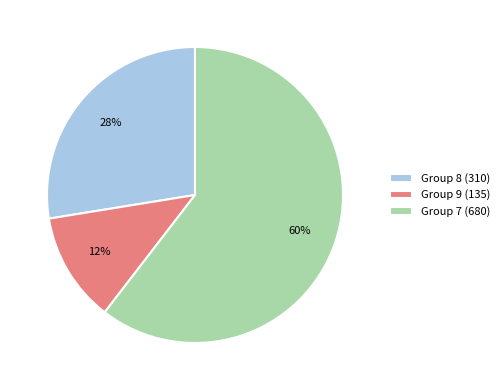

To the nearest percent, what portion does Group 7 (680) represent?

60%